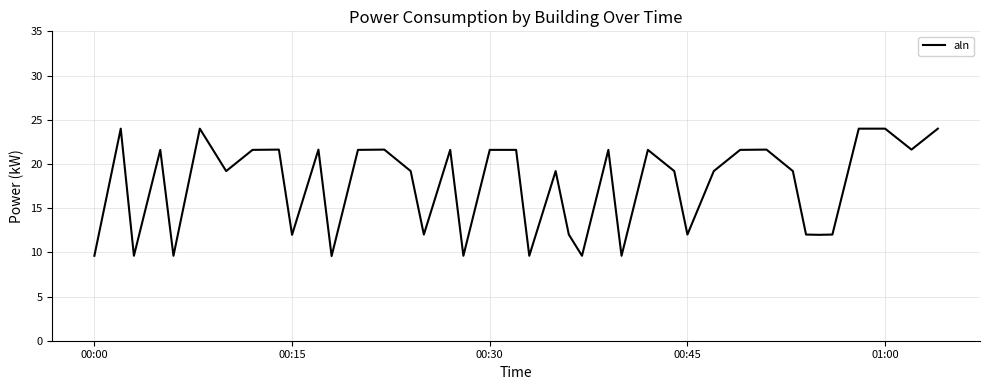

What is the smallest value displayed?

9.6